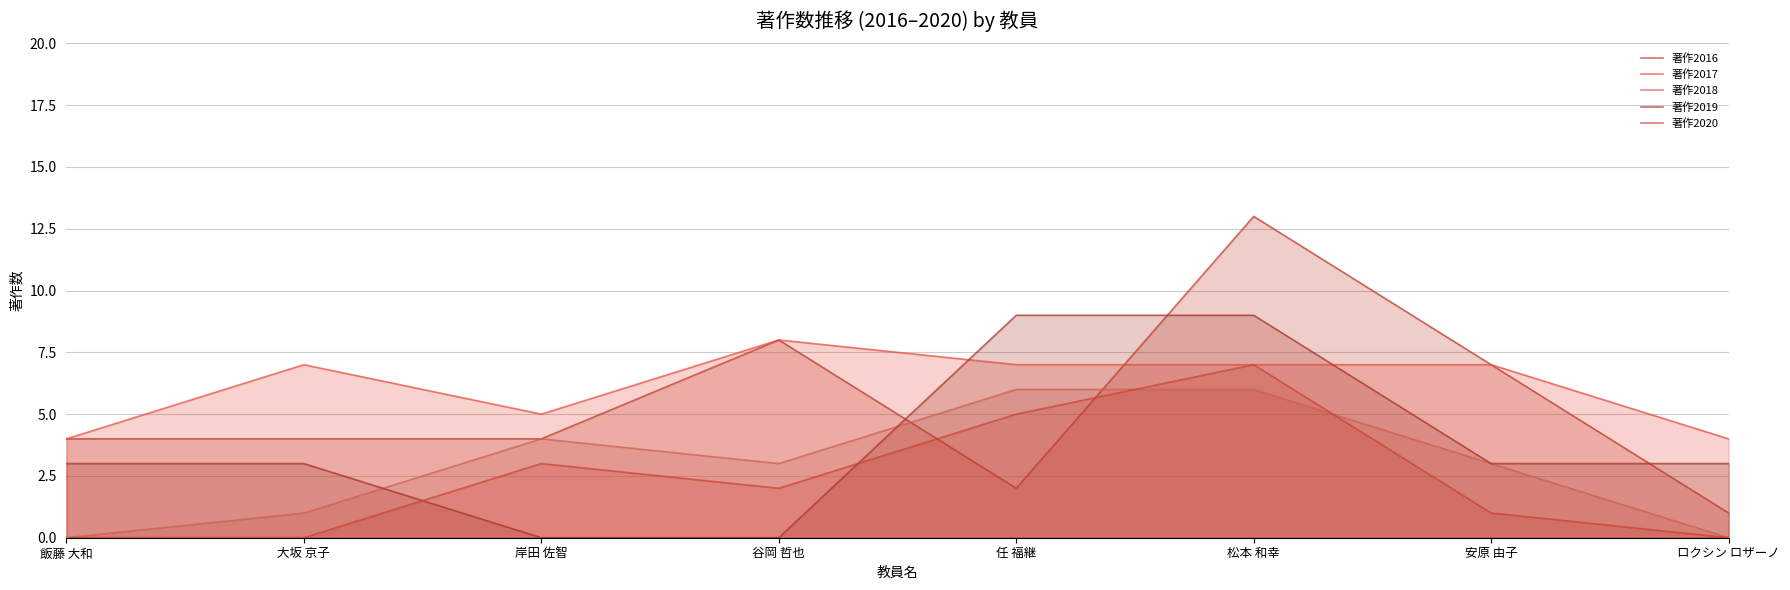

At which category is the sum across all series the highest?

松本 和幸